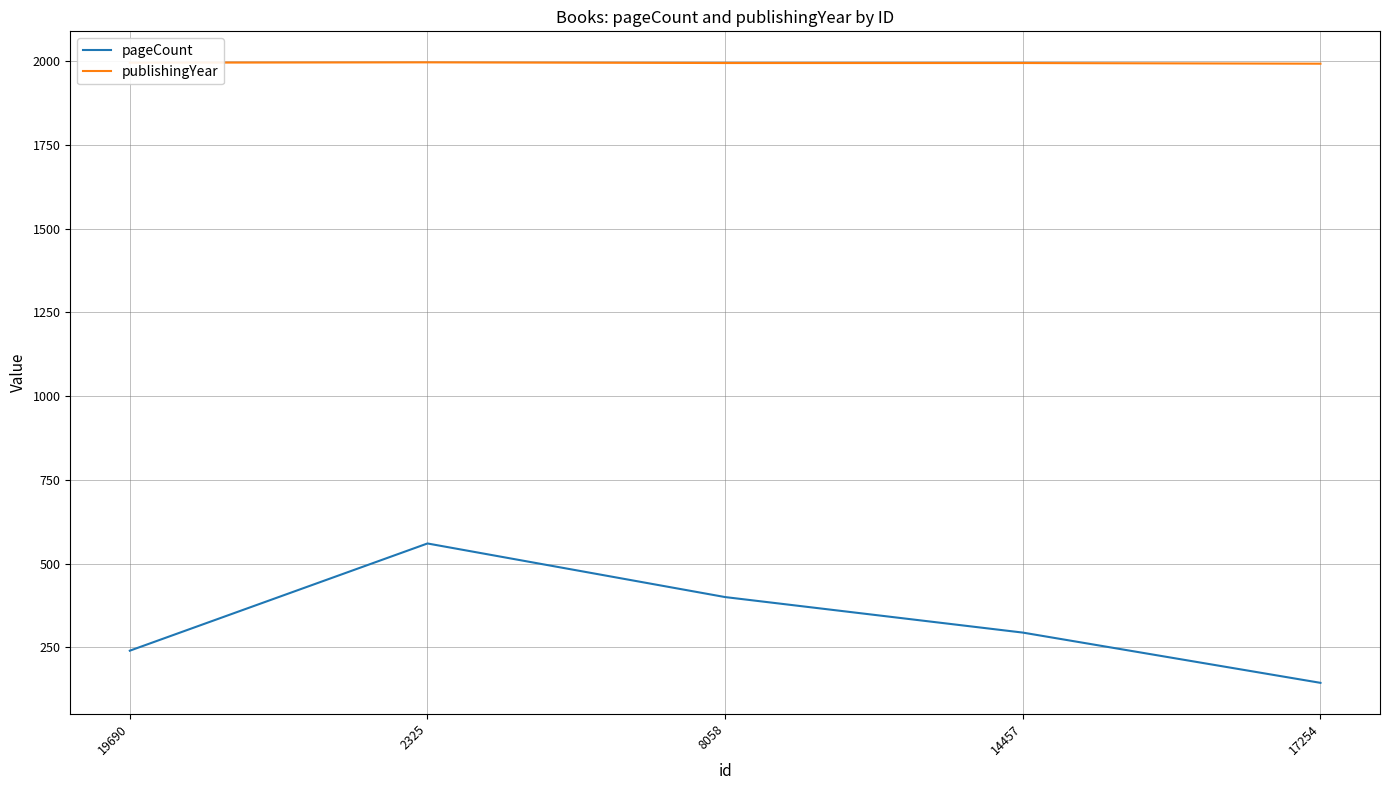

True or false: pageCount and publishingYear cross at least once.

False